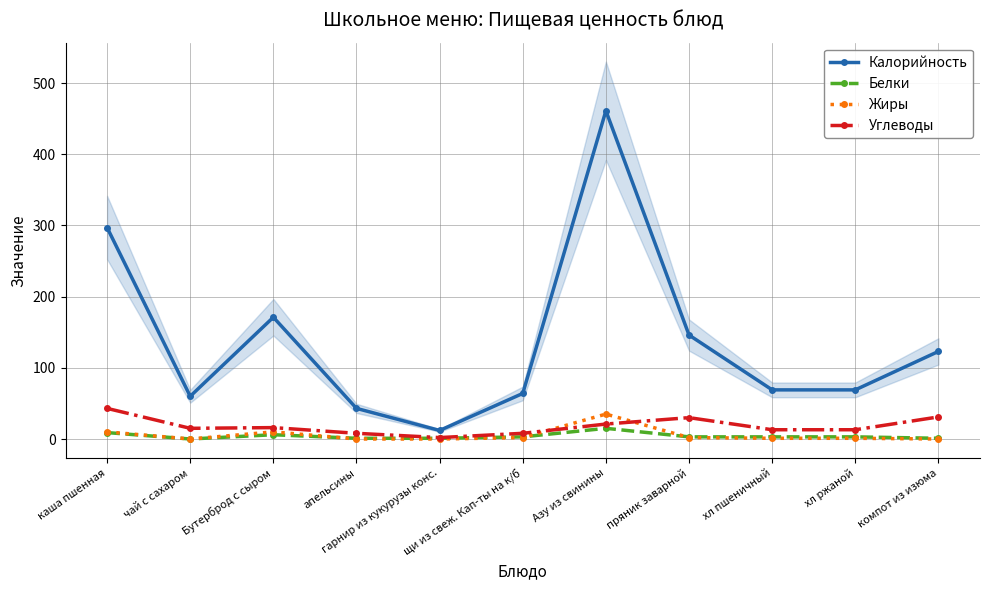

At which category does Жиры reach its first local valley?

чай с сахаром